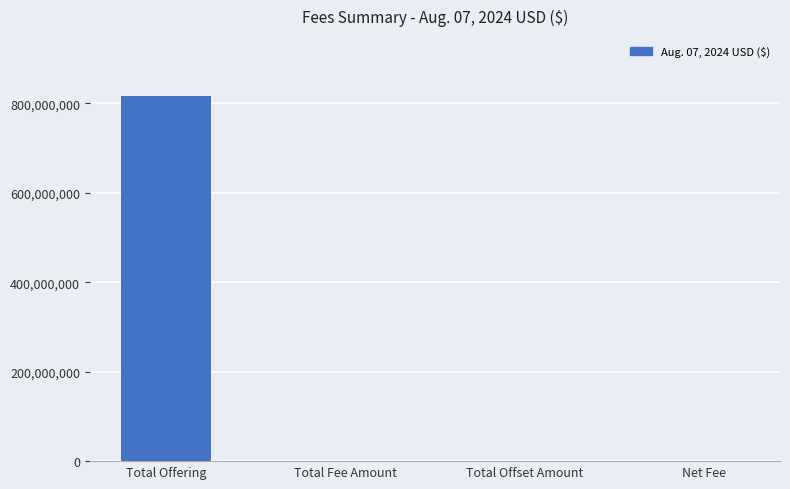

Which has a higher value, Net Fee or Total Offering?

Total Offering